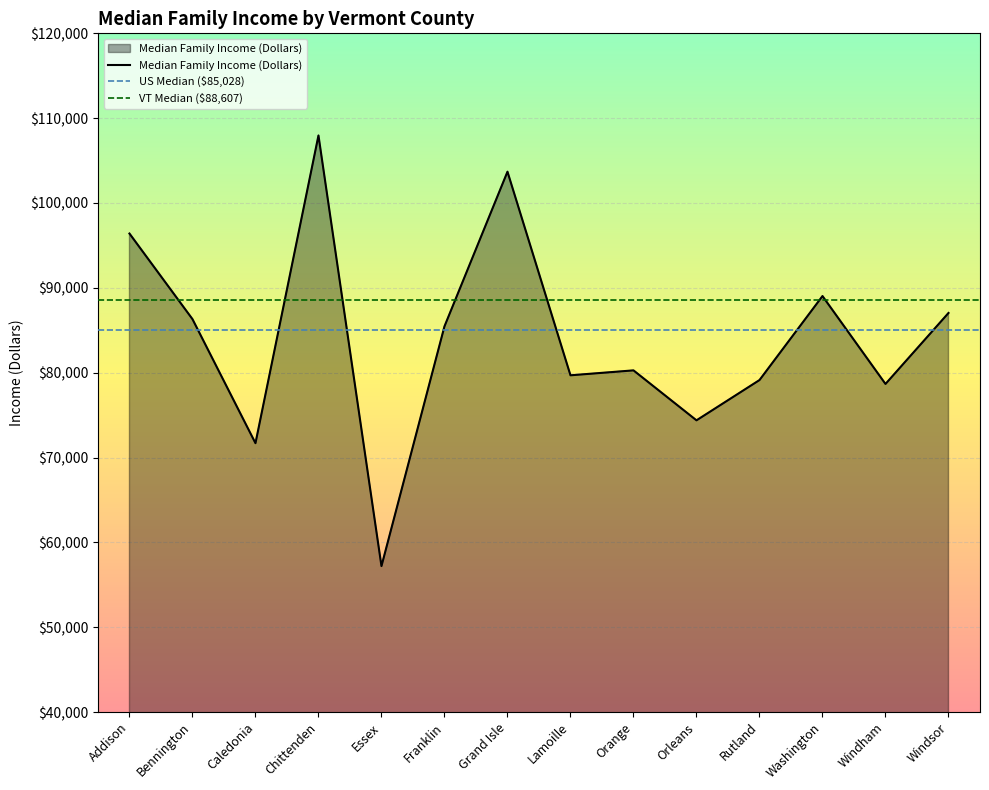

What is the value of the 11th point from the left?

79130